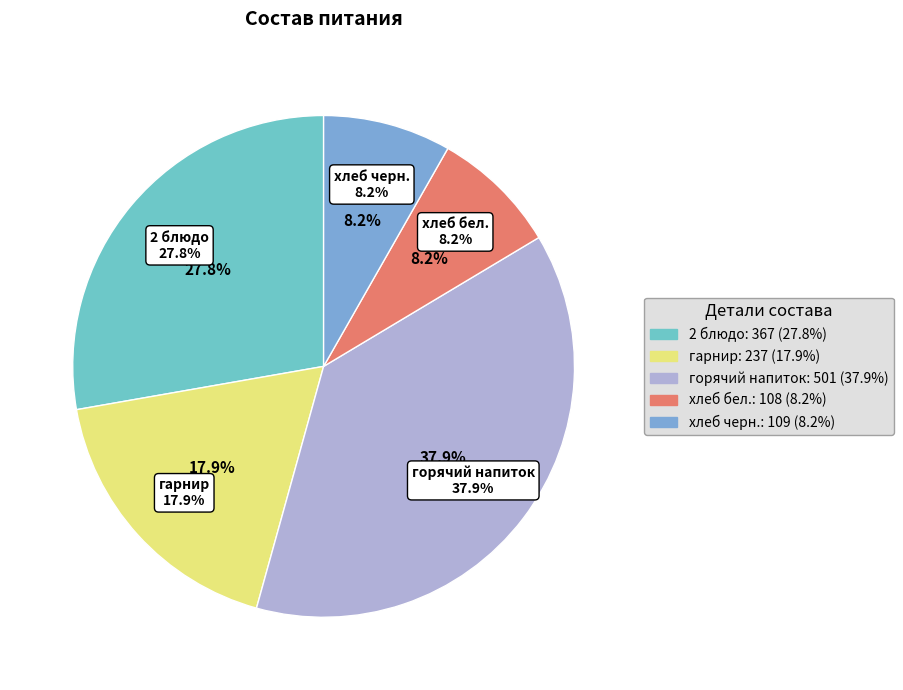

True or false: горячий напиток accounts for 38% of the total.

True